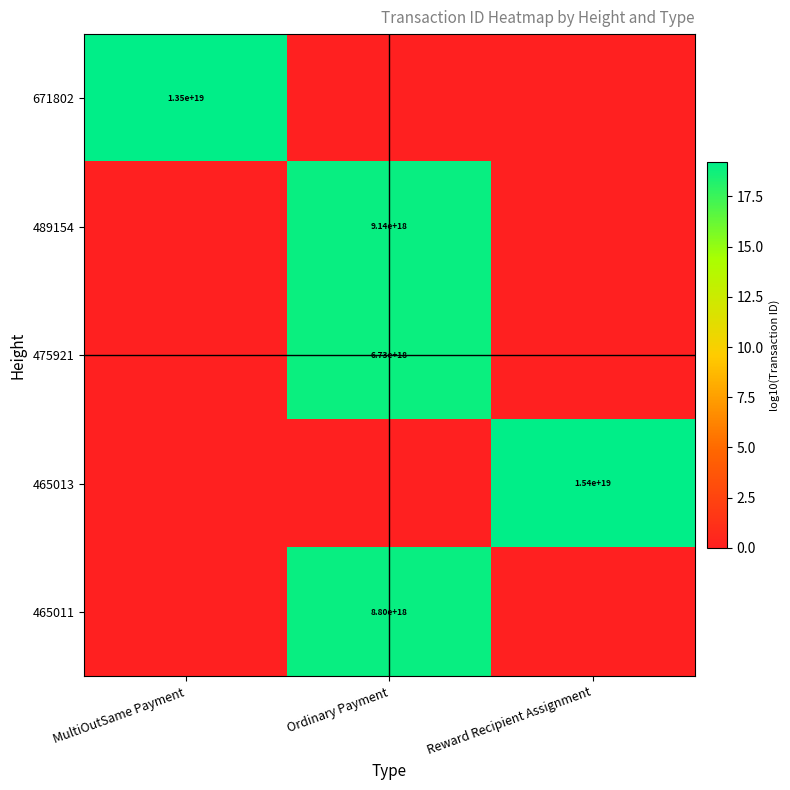

True or false: 465011 has a value of 8800000000000000000 at Ordinary Payment.

True